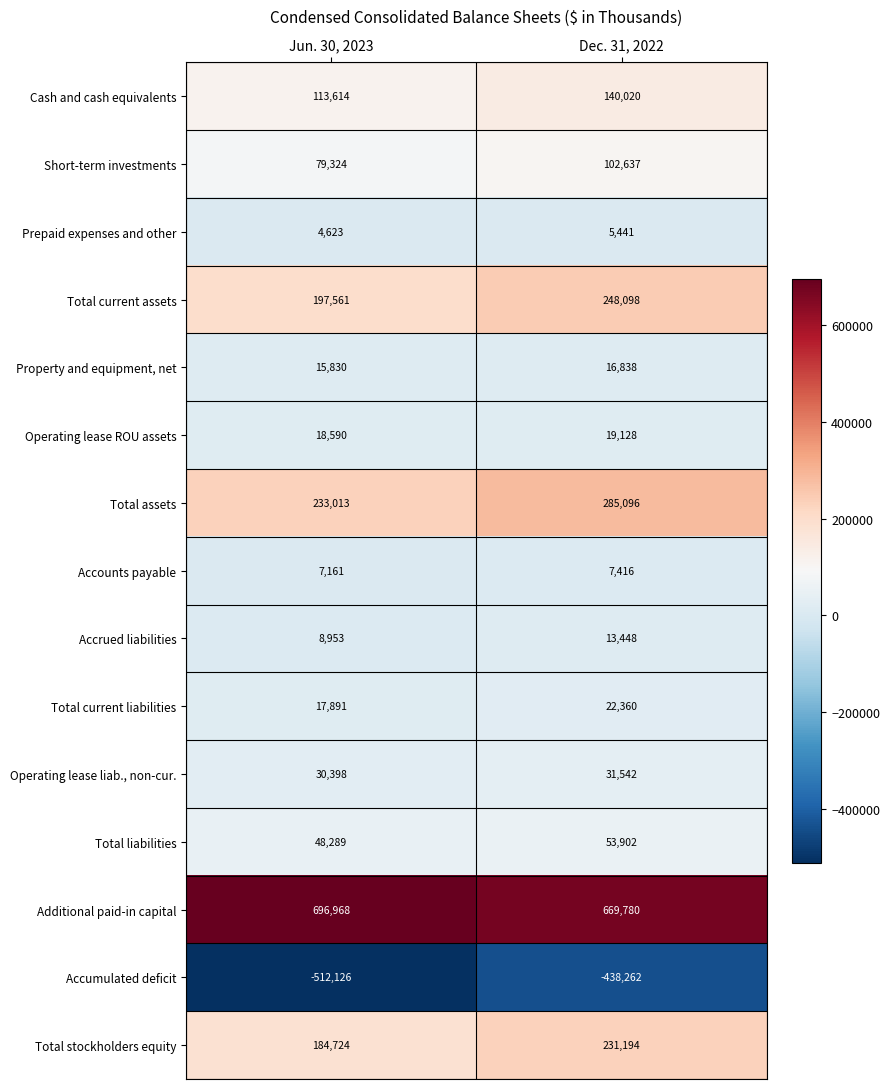

Which series changed the most between Jun. 30, 2023 and Dec. 31, 2022?

Accumulated deficit